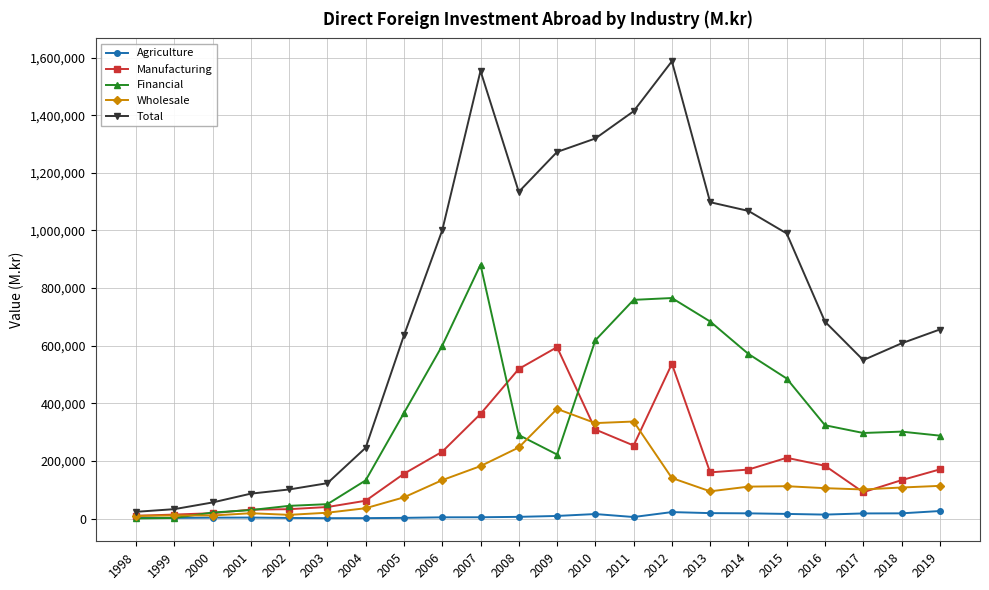

What is the difference between the maximum and minimum values in the Manufacturing series?

585197.0